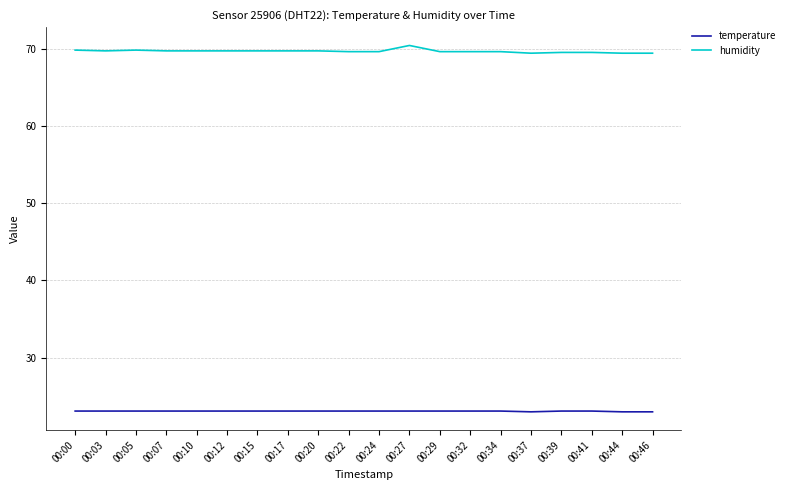

Is the value of temperature at 00:15 greater than the value of humidity at 00:17?

No